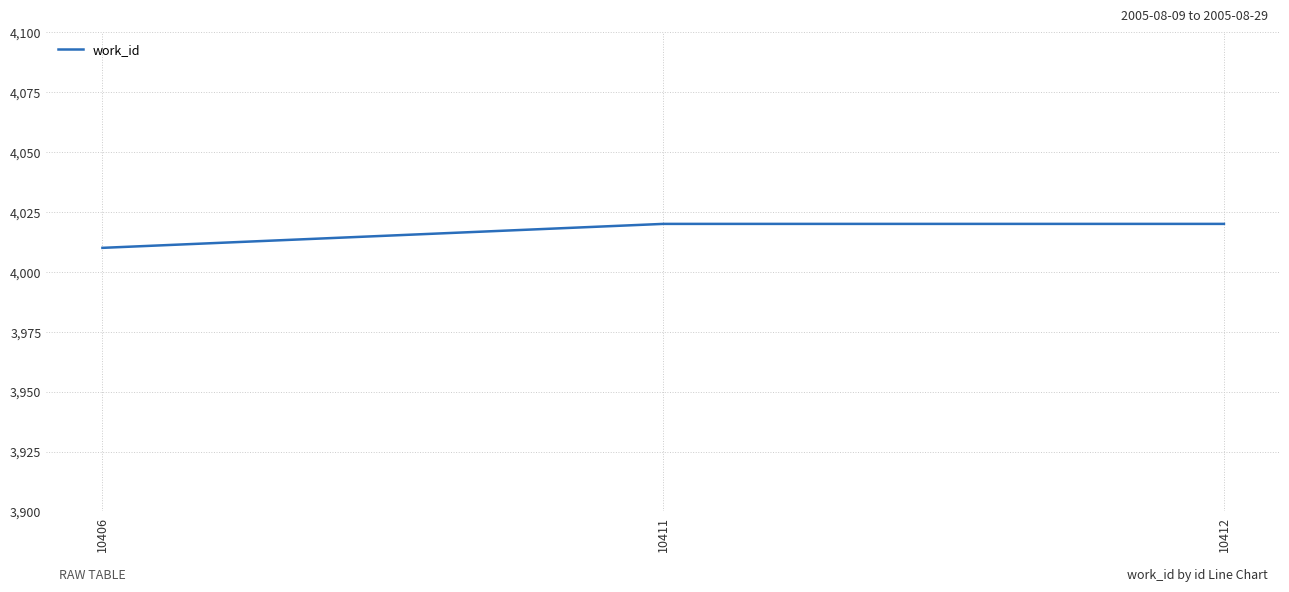

What is the greatest value displayed?

4020